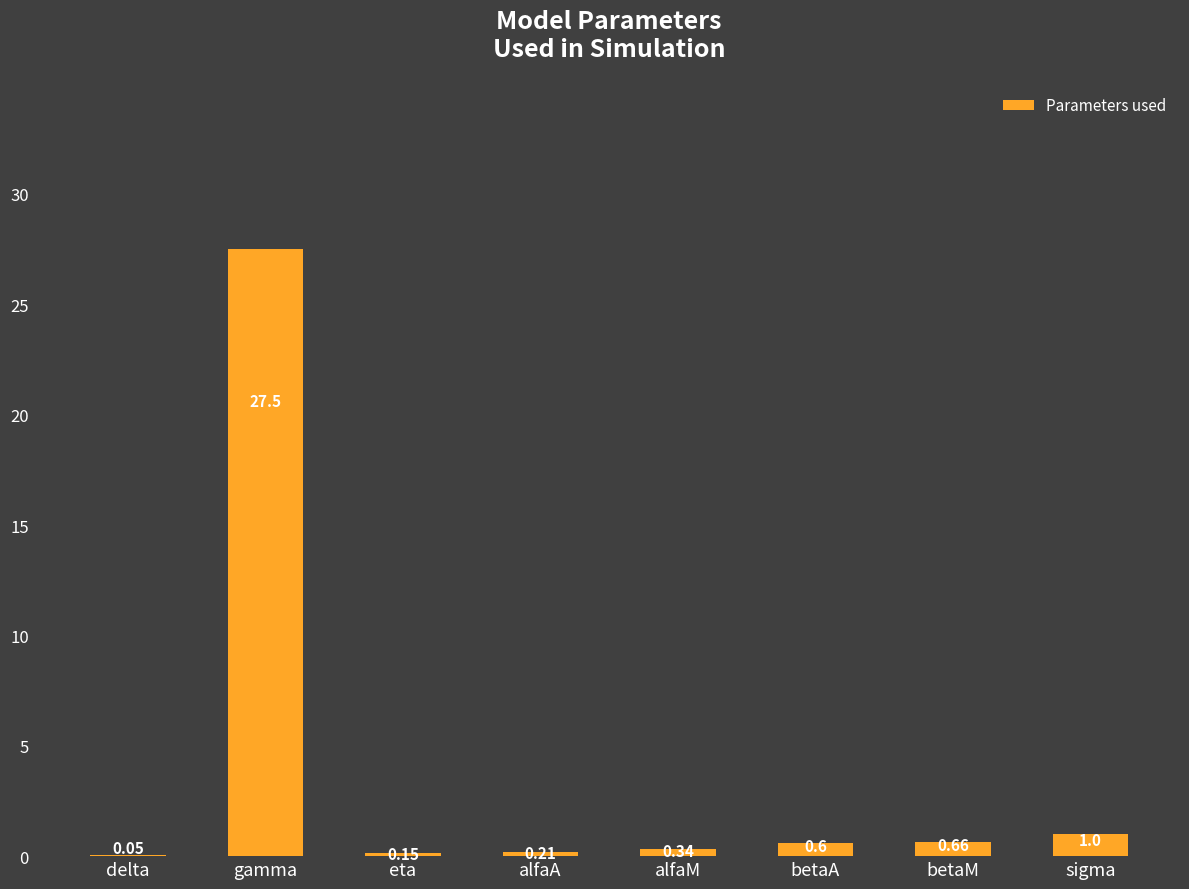

What is the change in value from gamma to alfaA?

-27.3